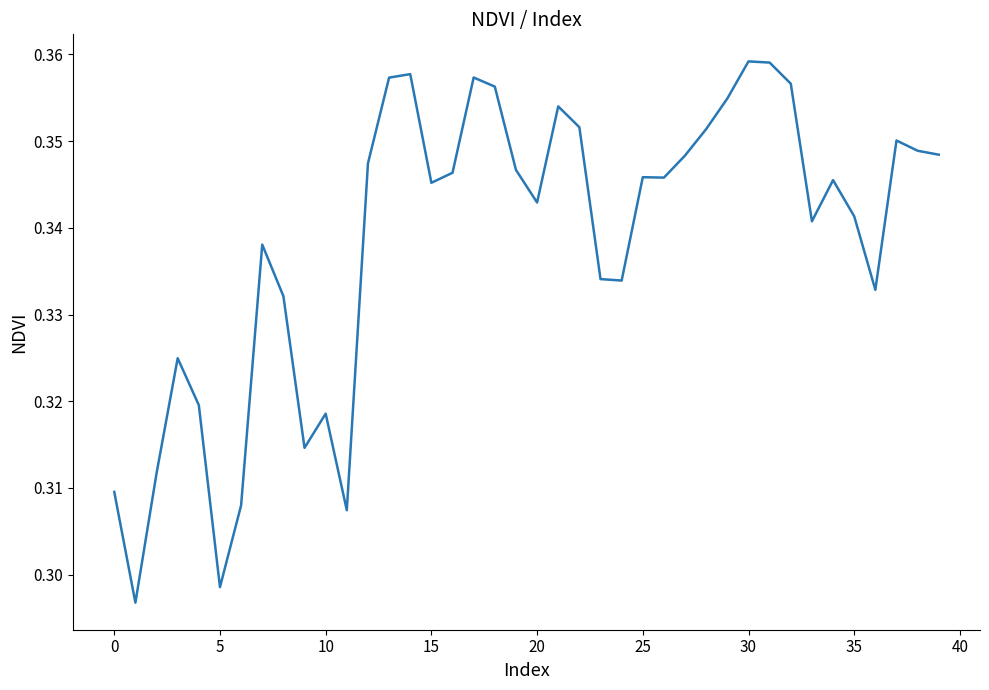

What is the maximum value shown in the chart?

0.4